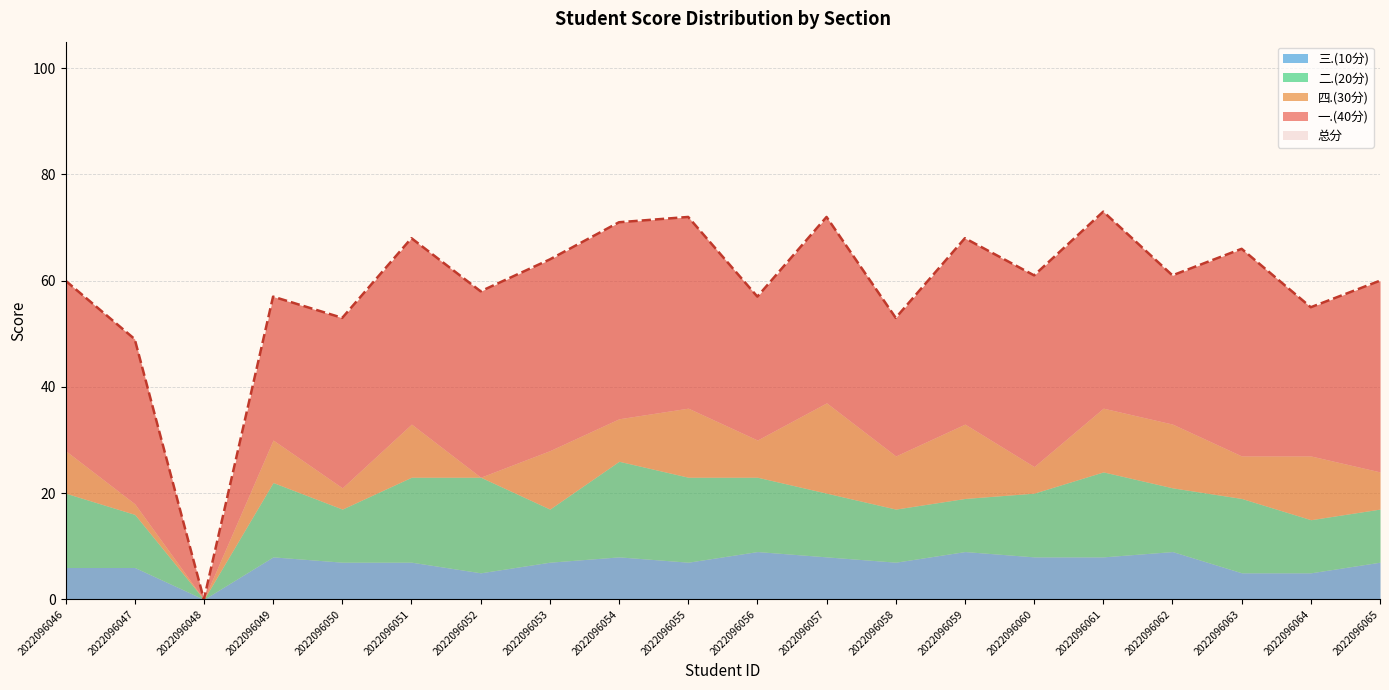

Reading left to right, what are all the values shown in this chart?

总分: 60	49	0	57	53	68	58	64	71	72	57	72	53	68	61	73	61	66	55	60
四.(30分): 8	2	0	8	4	10	0	11	8	13	7	17	10	14	5	12	12	8	12	7
一.(40分): 32	31	0	27	32	35	35	36	37	36	27	35	26	35	36	37	28	39	28	36
二.(20分): 14	10	0	14	10	16	18	10	18	16	14	12	10	10	12	16	12	14	10	10
三.(10分): 6	6	0	8	7	7	5	7	8	7	9	8	7	9	8	8	9	5	5	7